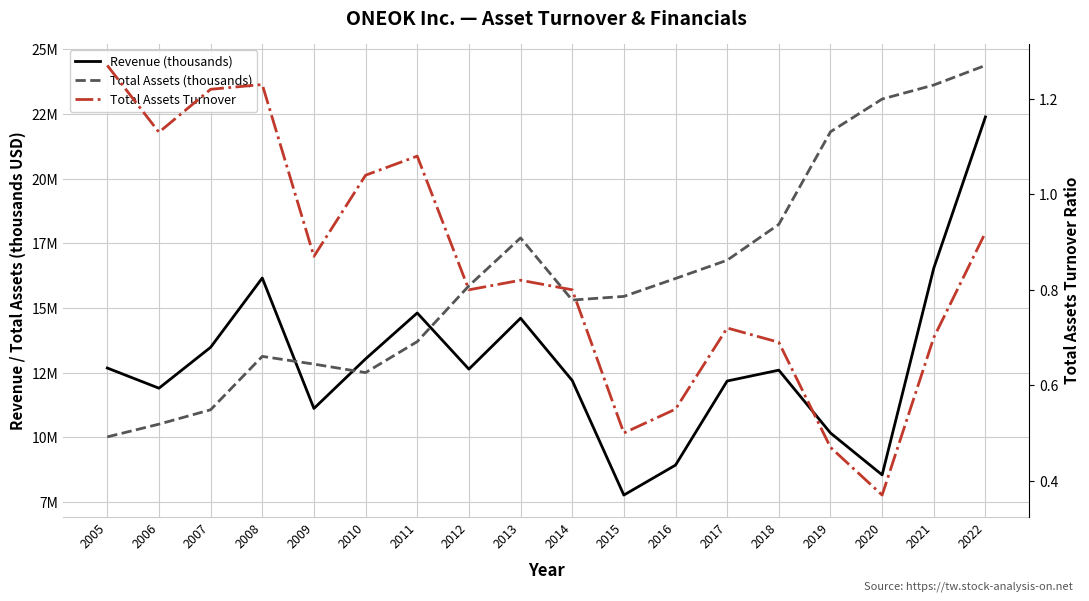

Count the number of categories in the chart.

18